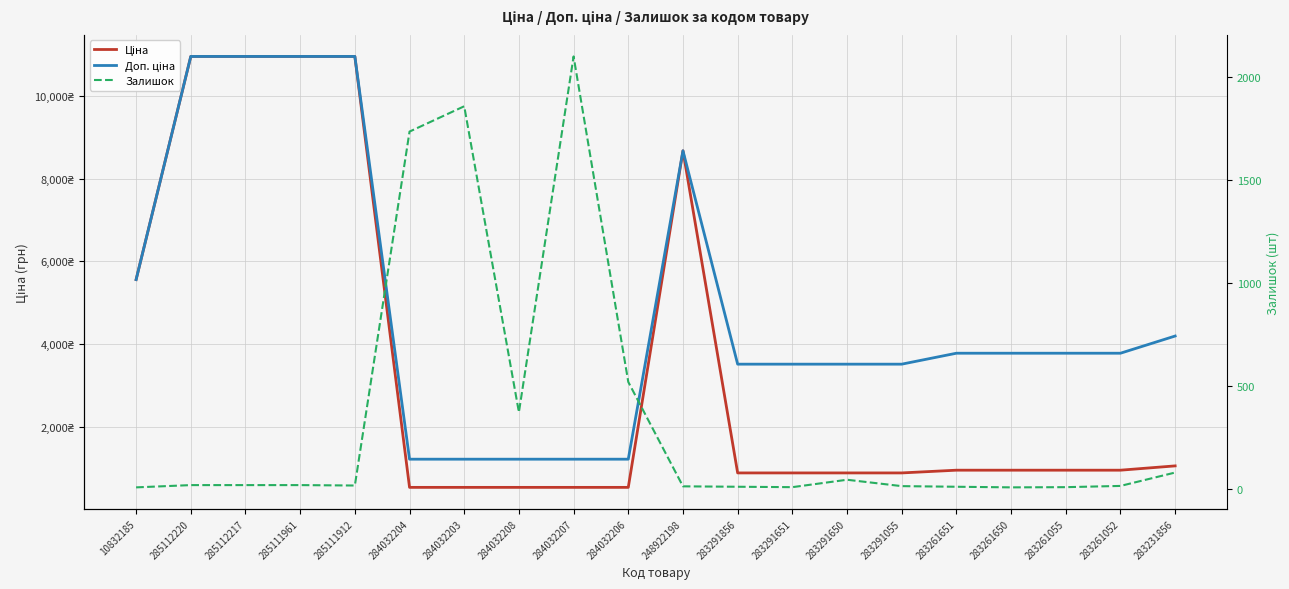

What is the sum of the Ціна values at 283291055 and 283291856?

1756.0